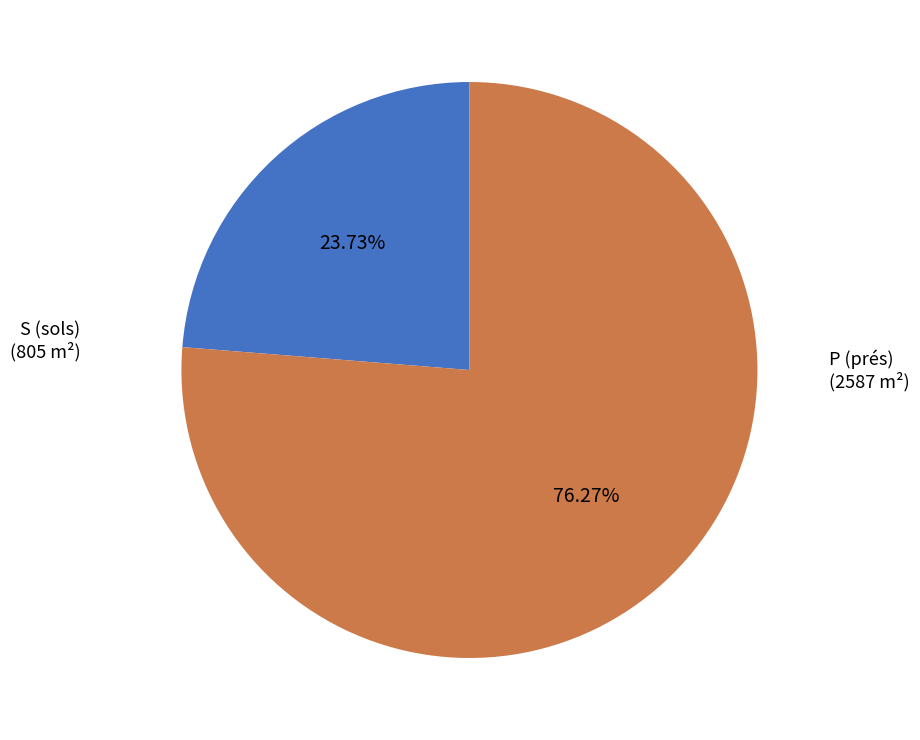

How many segments does this pie chart have?

2